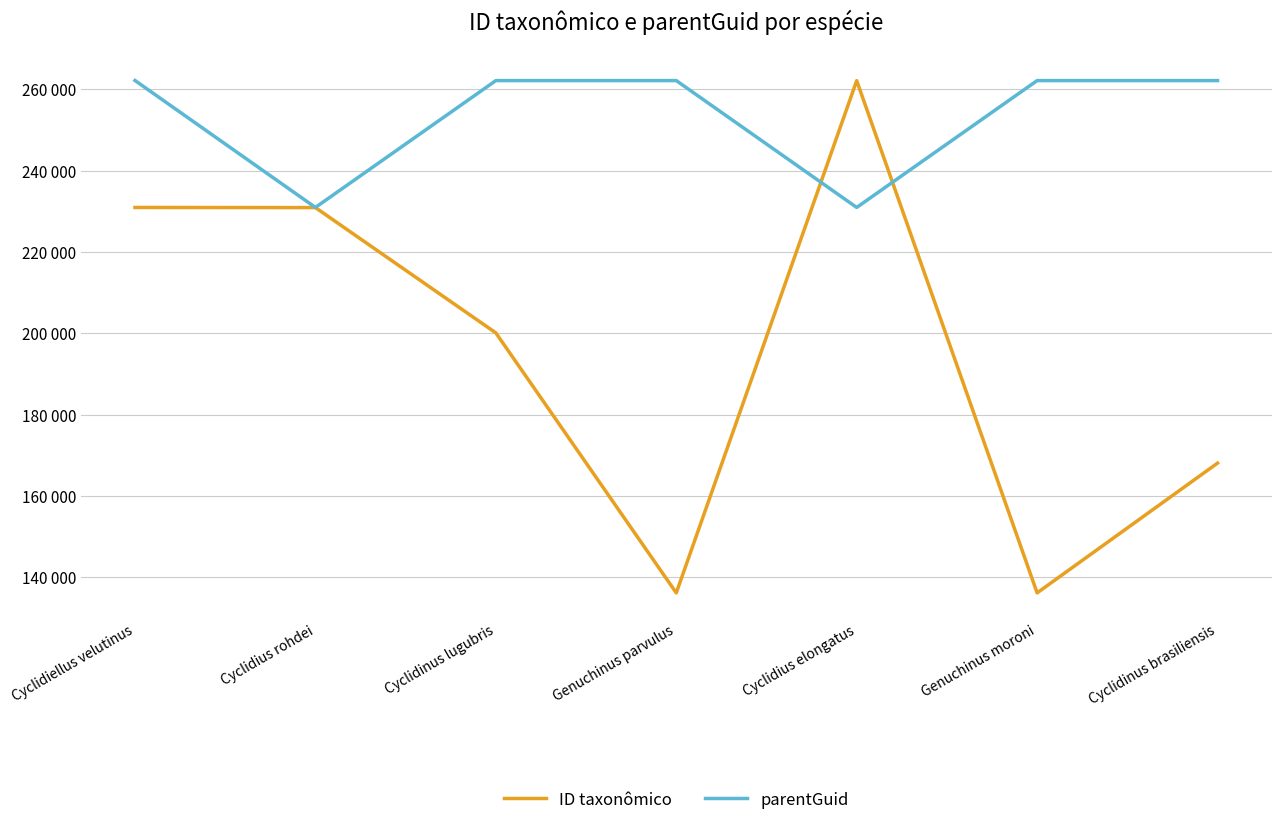

Reading left to right, transcribe all the data shown in this chart.

ID taxonômico: 230930	230899	200086	136149	262113	136151	168065
parentGuid: 262155	230936	262132	262131	230936	262131	262132